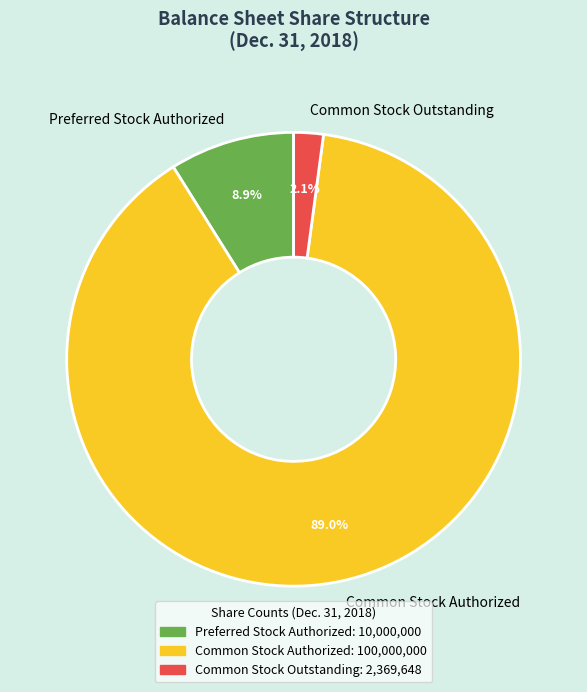

Is it true that Common Stock Outstanding is 2% of the pie?

True